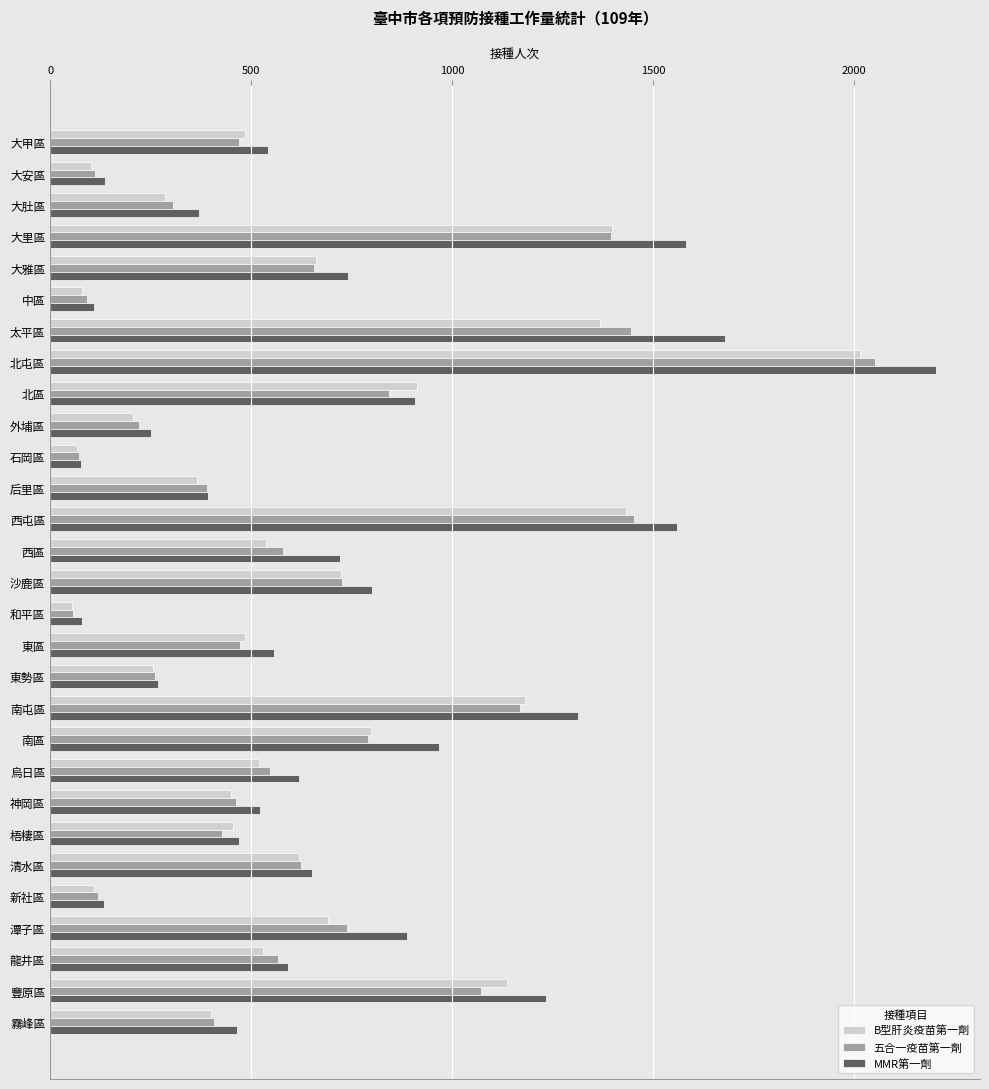

What are all the series names shown in the legend?

B型肝炎疫苗第一劑, 五合一疫苗第一劑, MMR第一劑